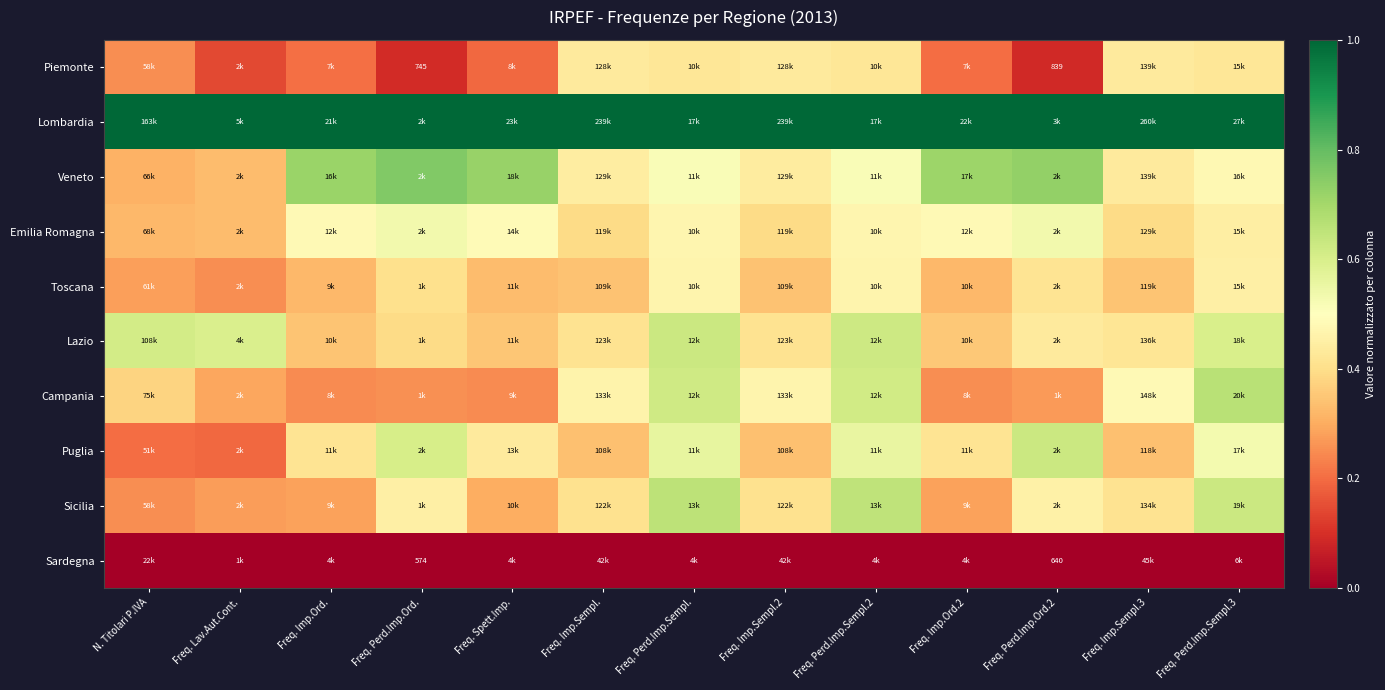

At Freq. Imp.Sempl., list the series in order from smallest to largest.

Sardegna, Puglia, Toscana, Emilia Romagna, Sicilia, Lazio, Piemonte, Veneto, Campania, Lombardia